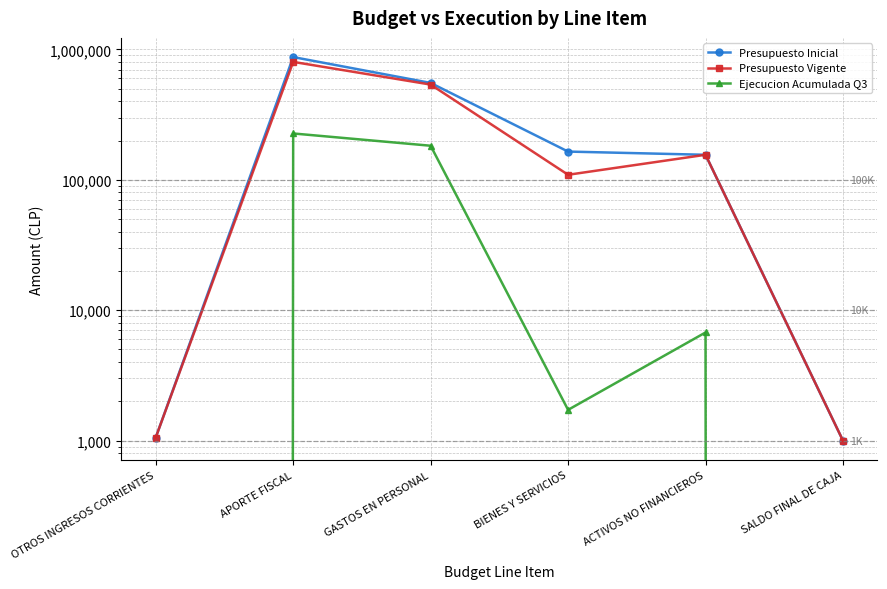

What is the difference between the second highest and second lowest values in the Presupuesto Vigente series?

536106